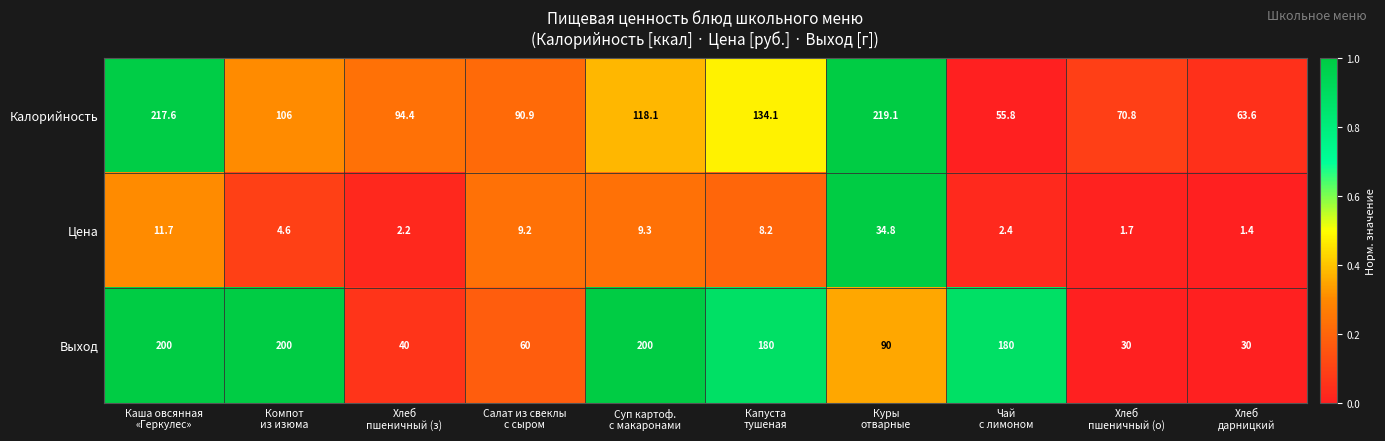

At which category is the sum across all series the highest?

Каша овсянная
«Геркулес»